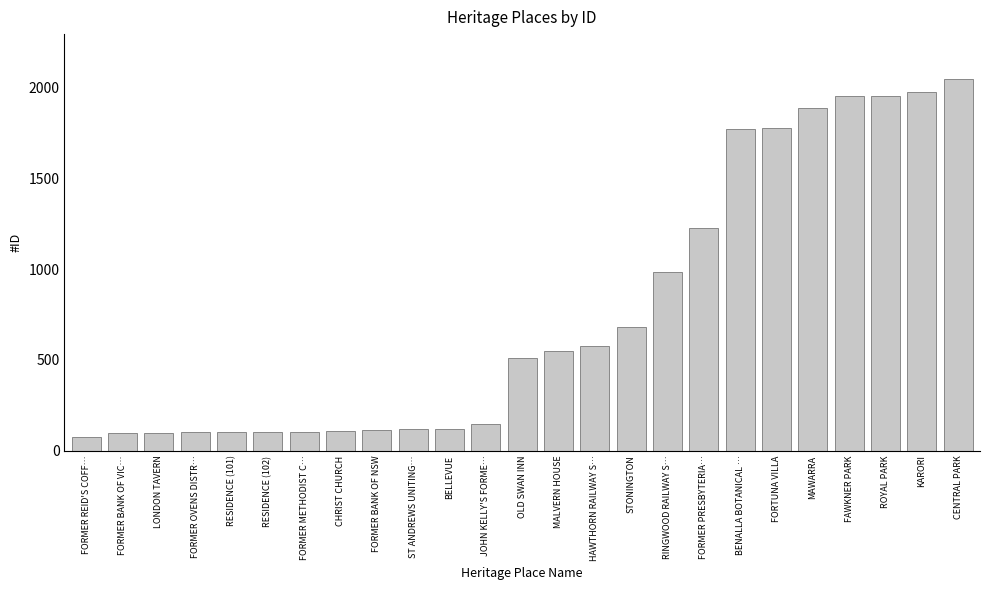

What is the average value?

767